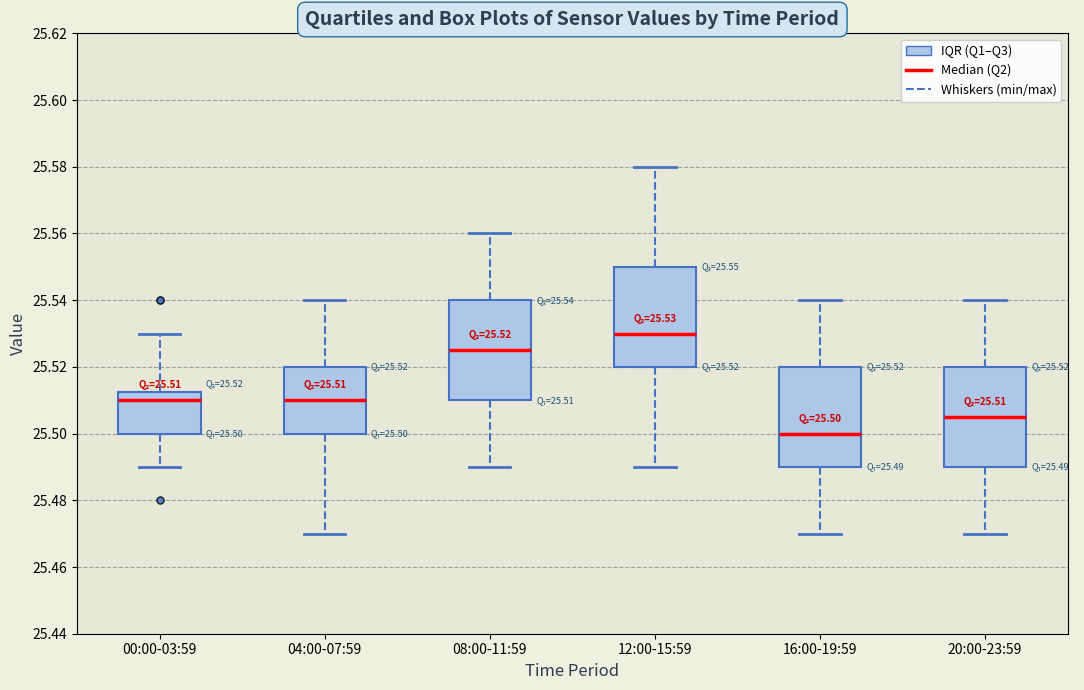

Which box has the lowest median line?

16:00-19:59